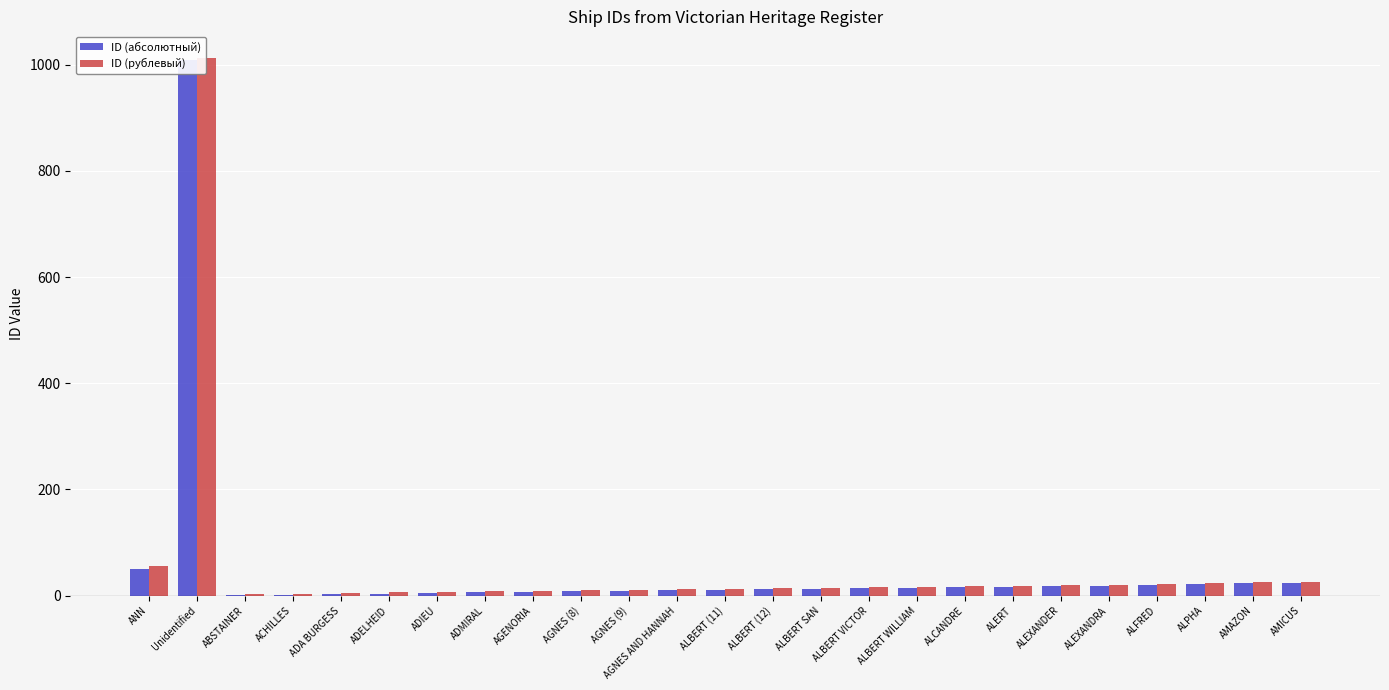

Which has a higher value, ALEXANDER or ABSTAINER?

ALEXANDER